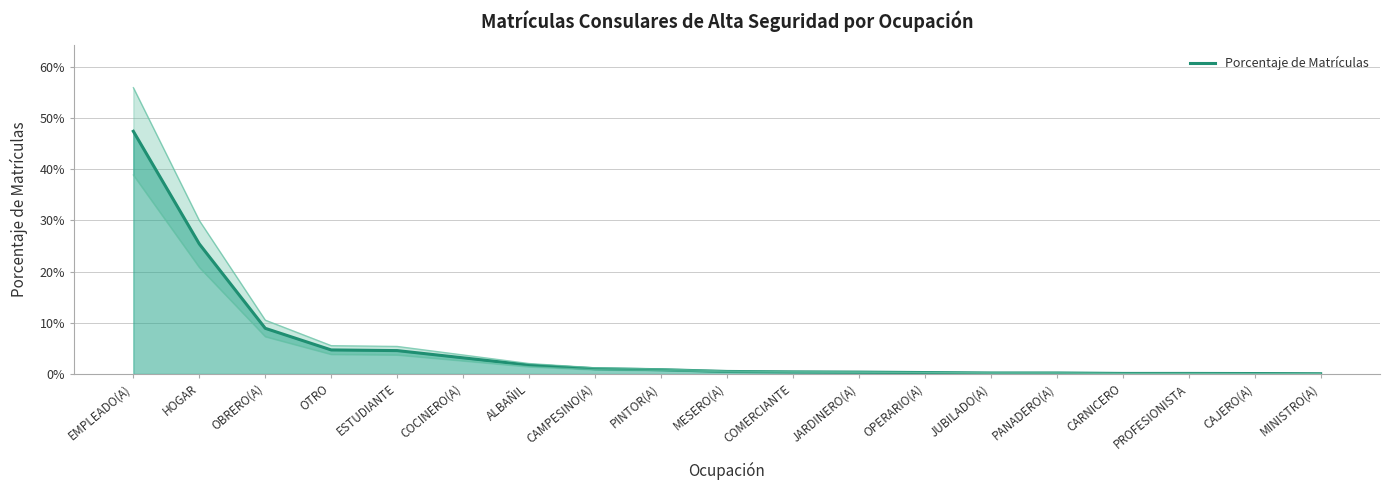

The value at ALBAÑIL is 0.0. True or false?

True